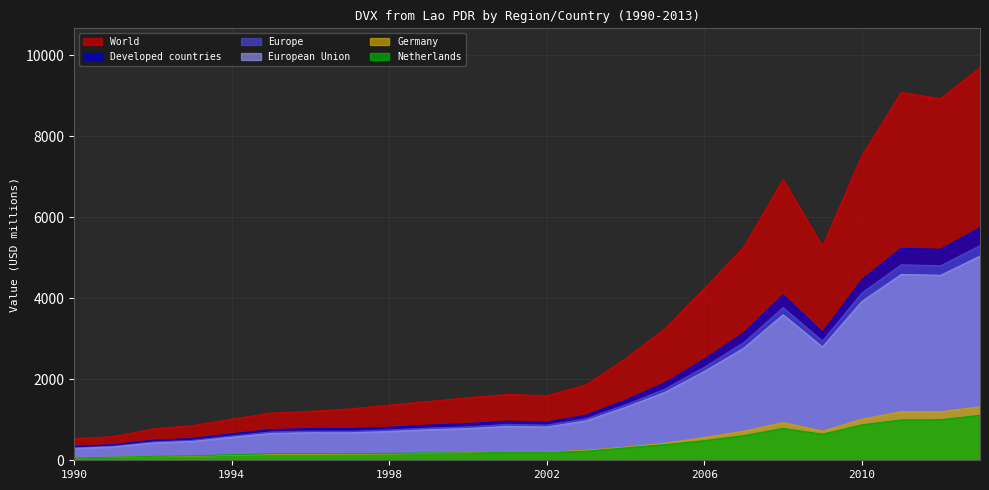

Which has a higher value, 2000 or 2008?

2008